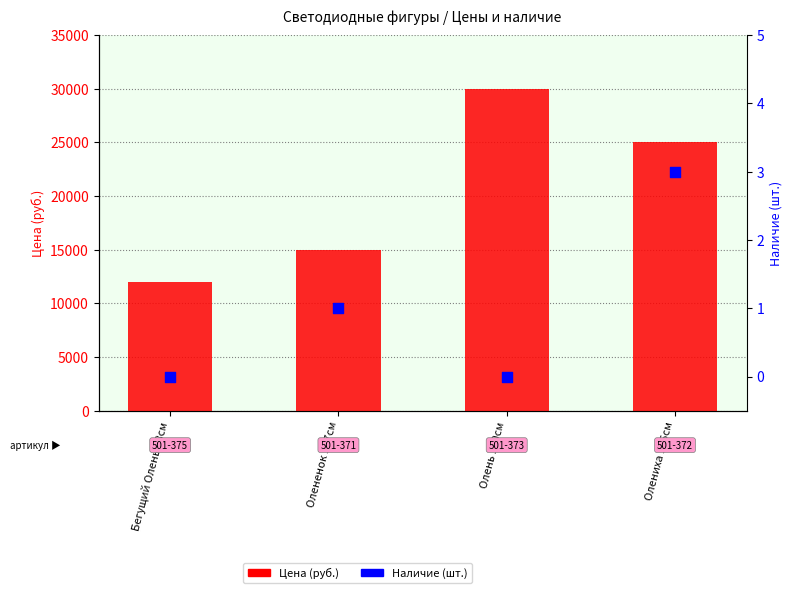

At how many categories does at least one series exceed 19885?

2